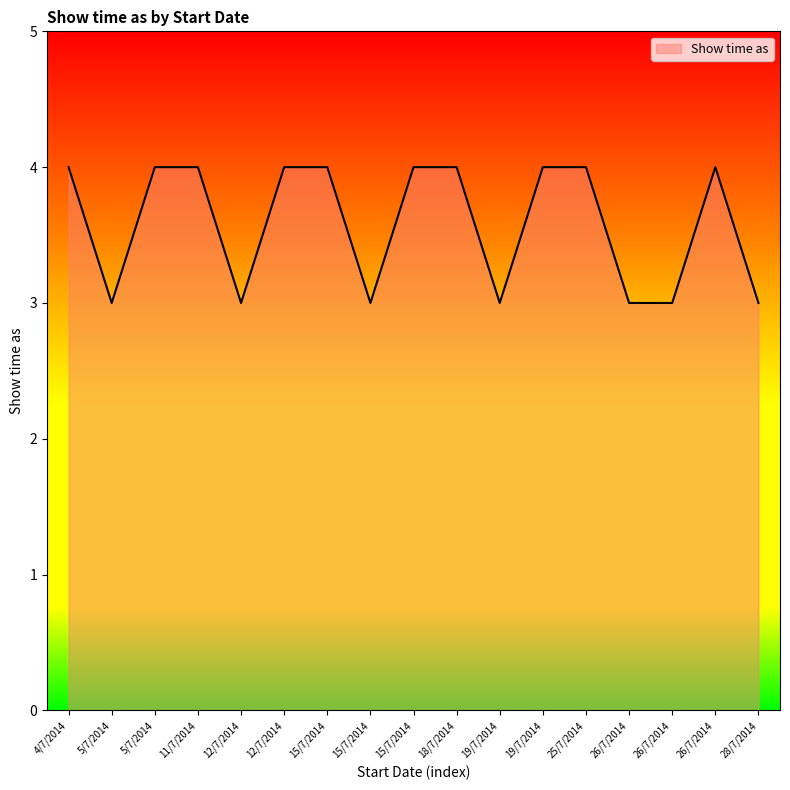

Read the value at 26/7/2014.

4